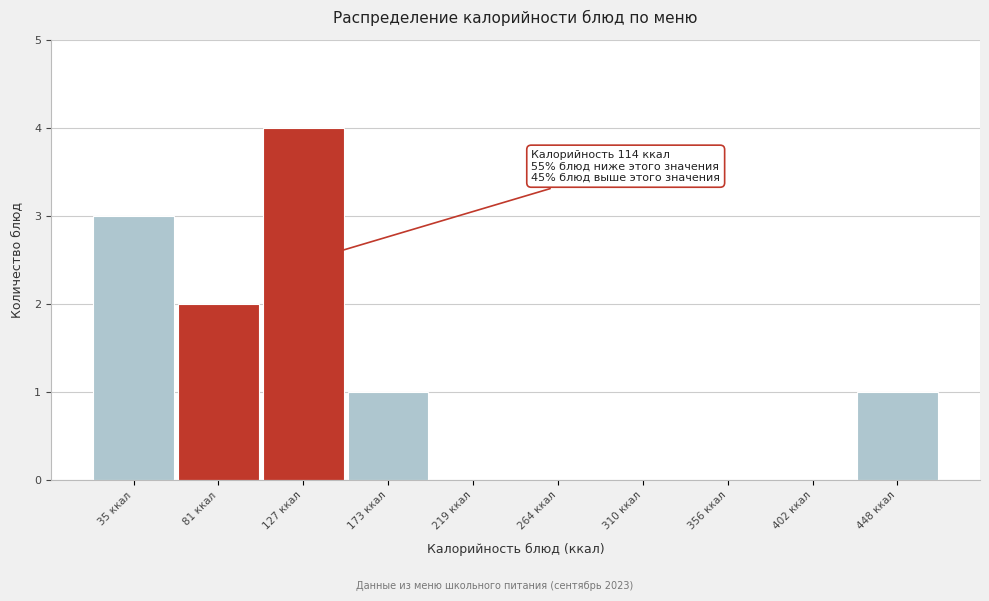

Over which range of the x-axis is the bar tallest?

105 to 150